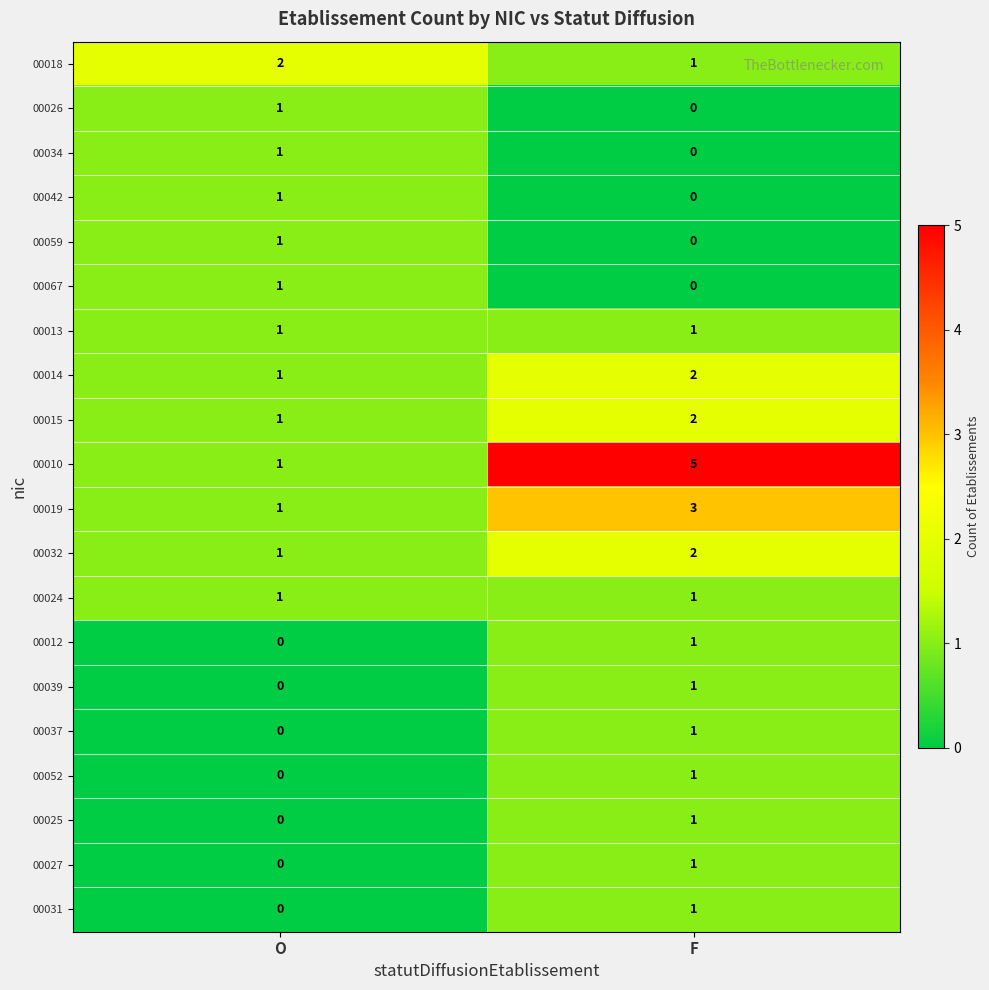

What is the total value across all series at O?

14